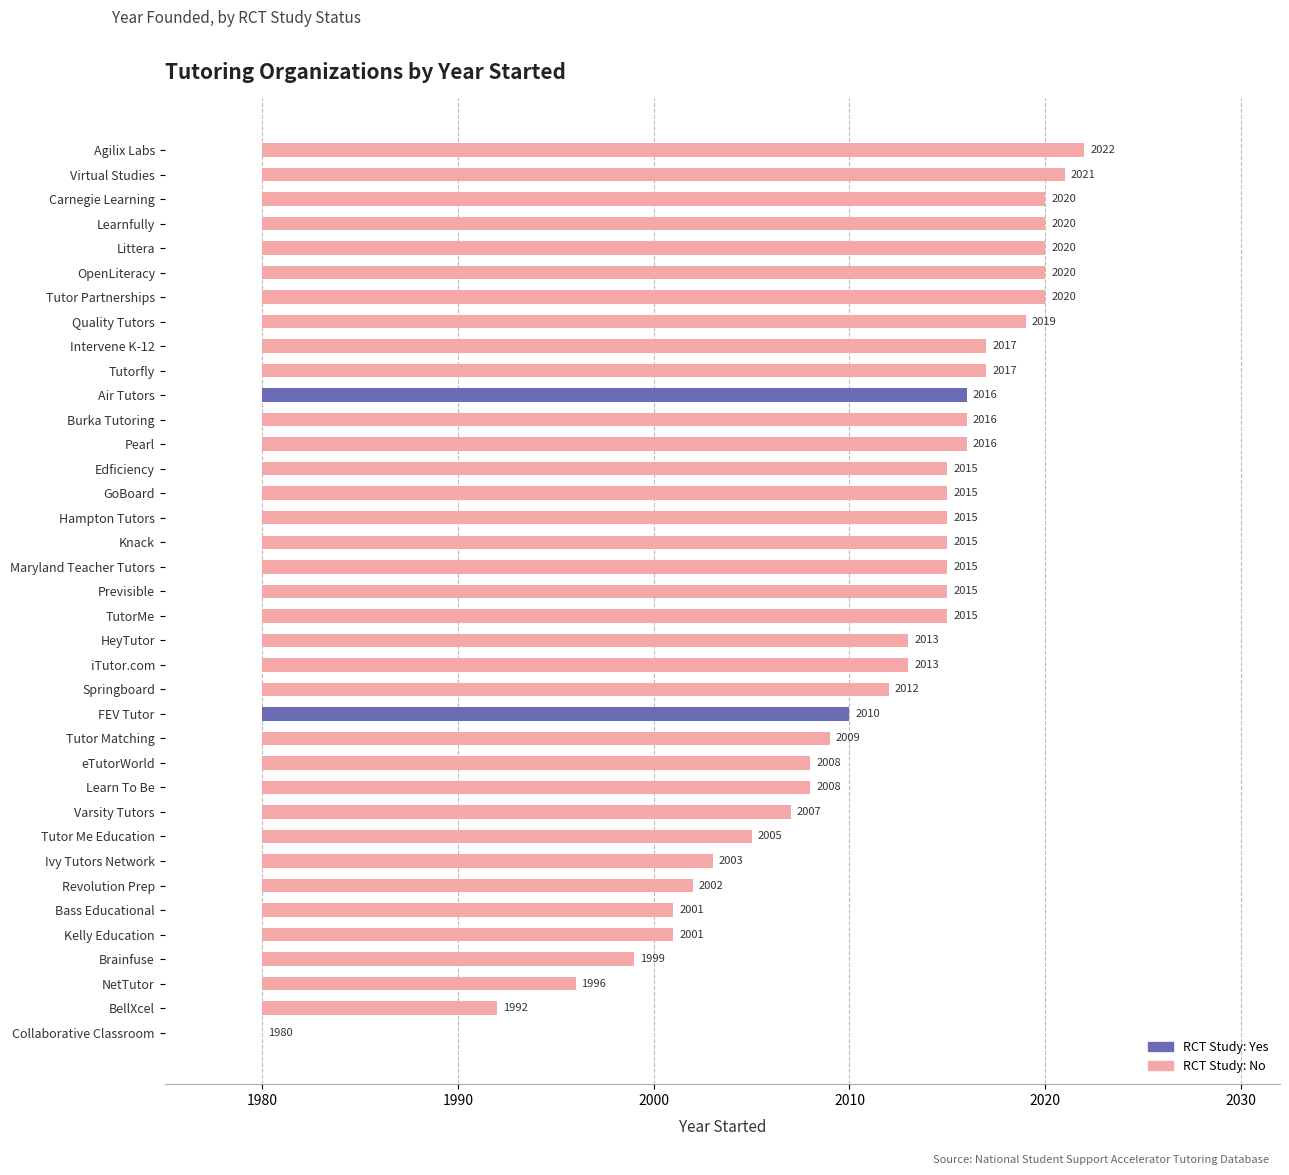

How many data points are above 2015?

13